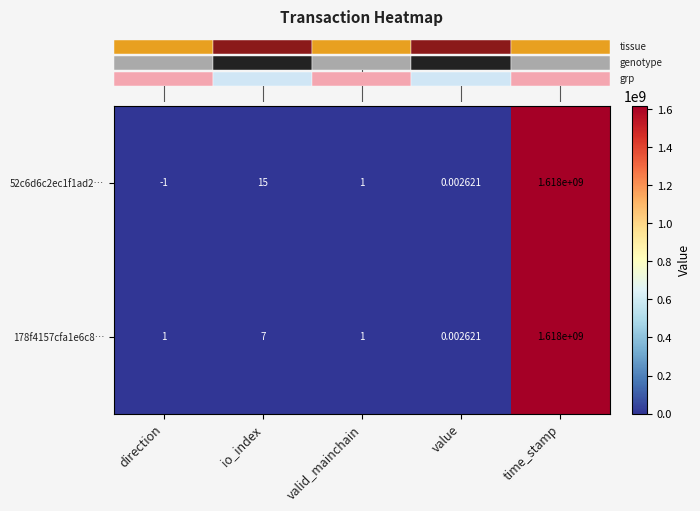

Where does the 52c6d6c2ec1f1ad2… series first go above 1?

io_index